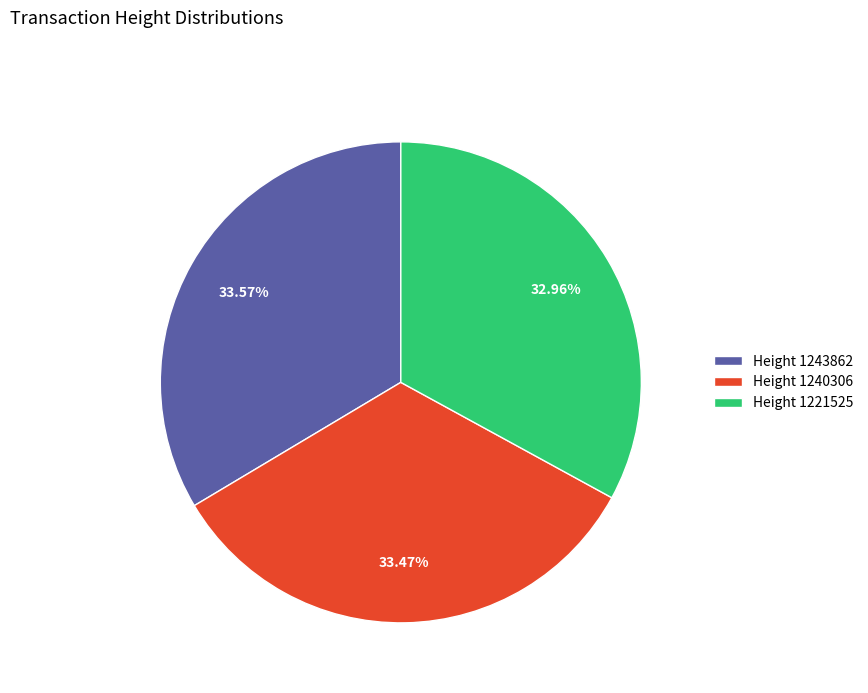

To the nearest percent, what percentage of the pie is Height 1243862?

34%